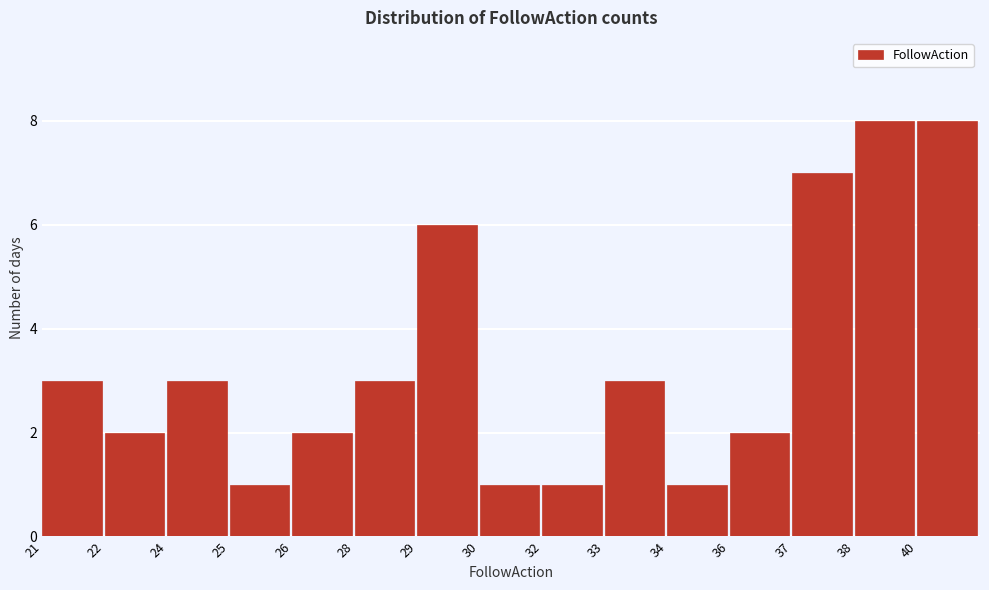

Reading right to left, list all the values displayed in this chart.

8	8	7	2	1	3	1	1	6	3	2	1	3	2	3